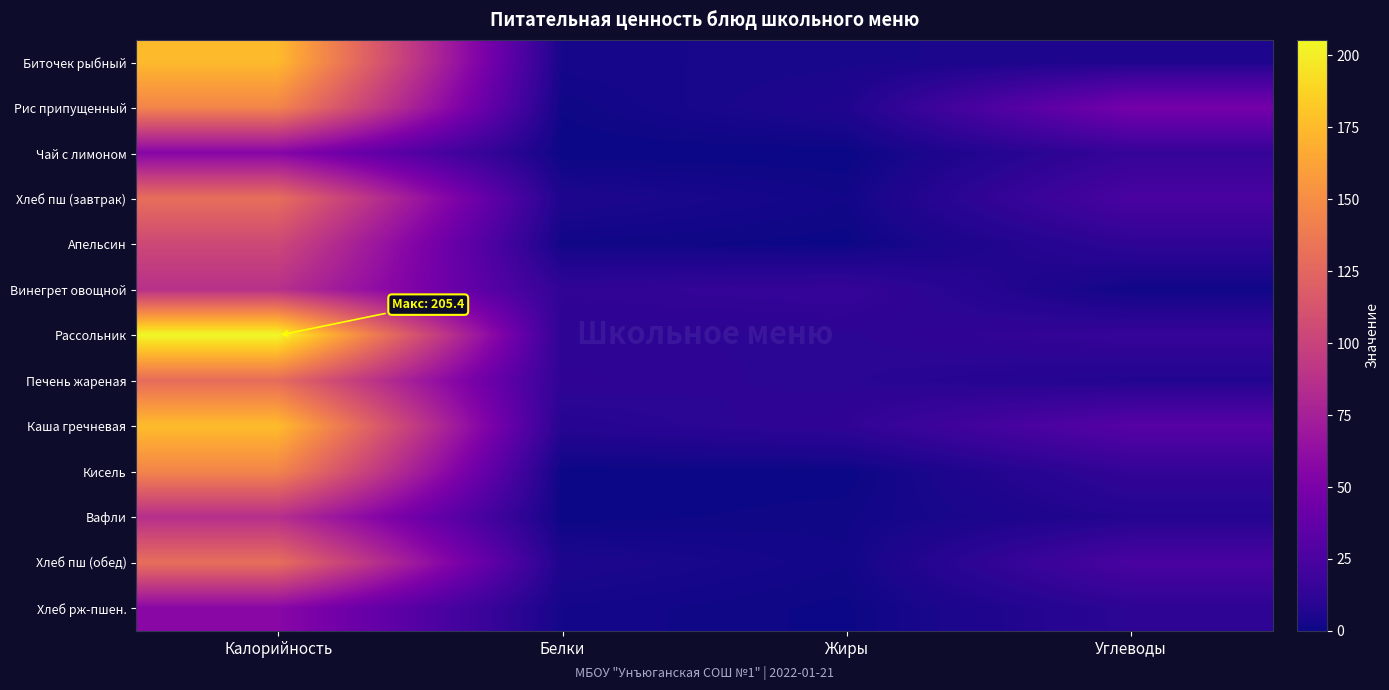

Rank the series at Калорийность from highest to lowest value.

Рассольник, Каша гречневая, Биточек рыбный, Рис припущенный, Кисель, Хлеб пш (завтрак), Хлеб пш (обед), Печень жареная, Апельсин, Винегрет овощной, Вафли, Хлеб рж-пшен., Чай с лимоном